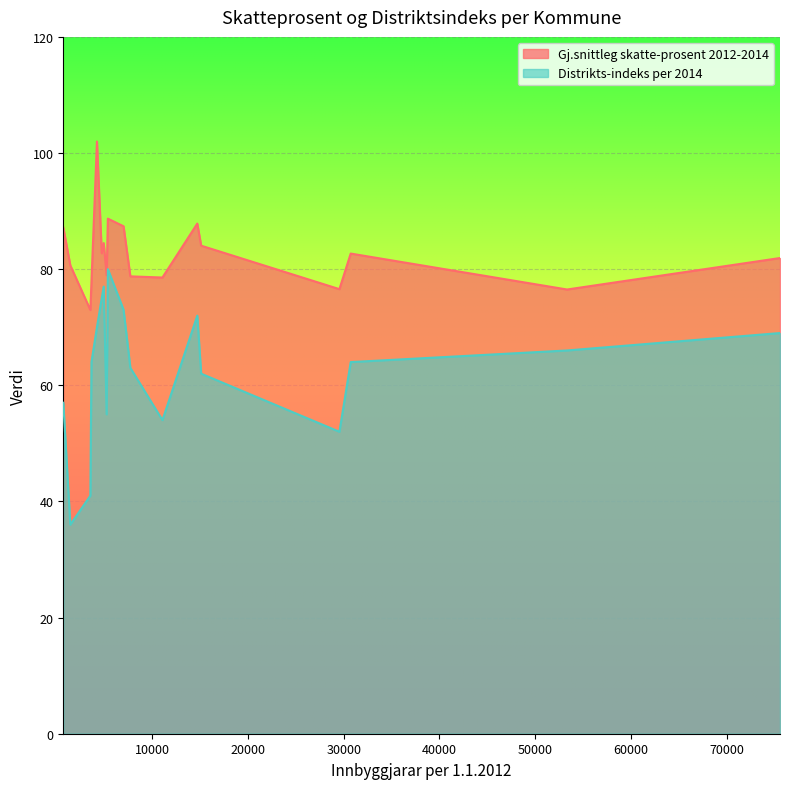

Which series has the widest spread of values?

Distrikts-indeks per 2014